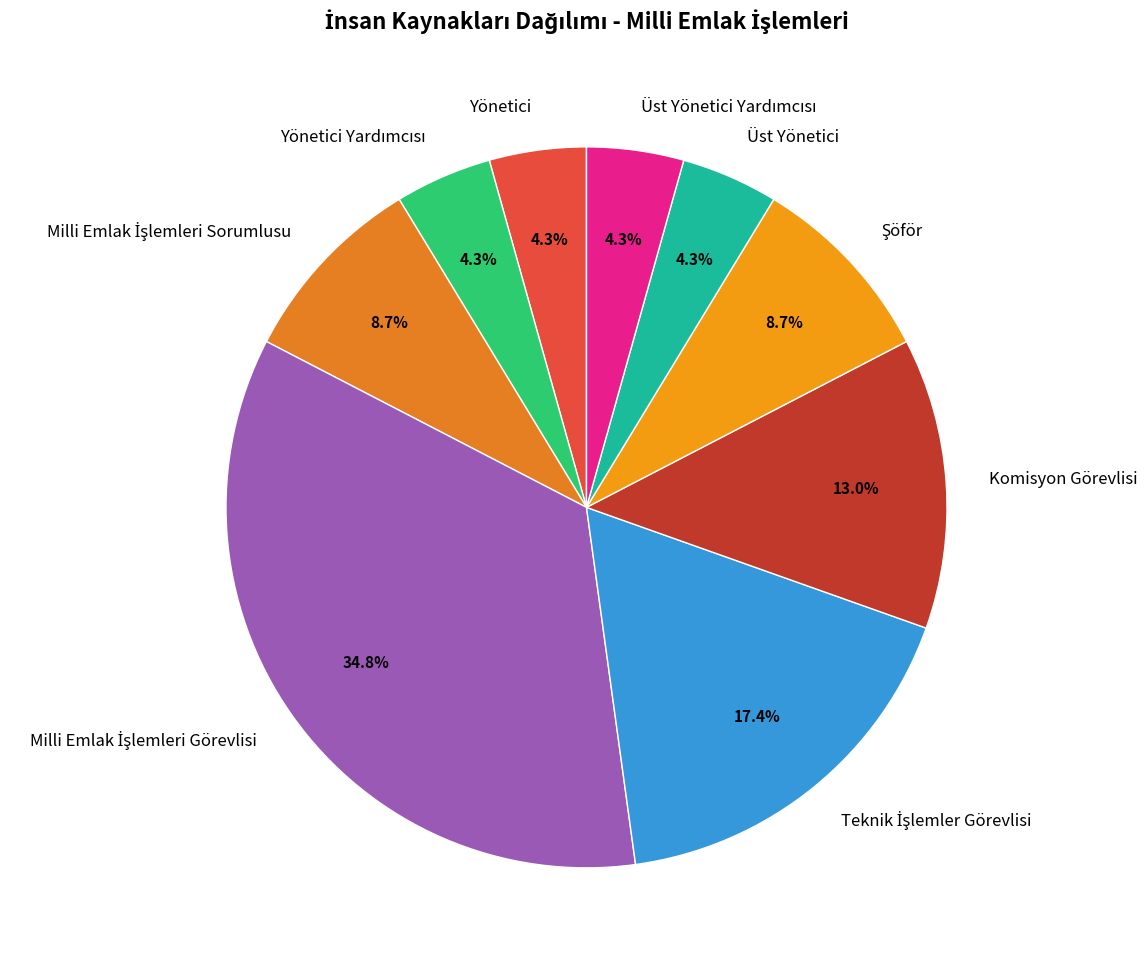

How many segments does this pie chart have?

9